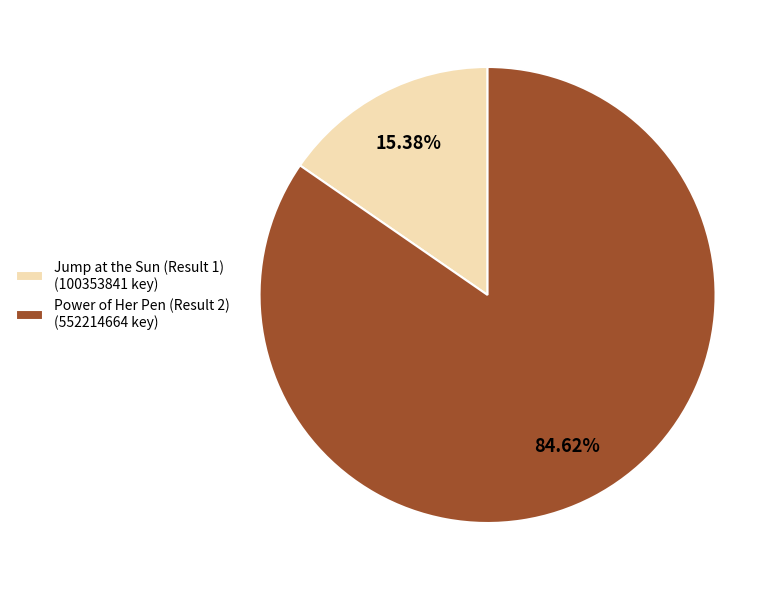

Is it true that Jump at the Sun (Result 1) is 10% of the pie?

False